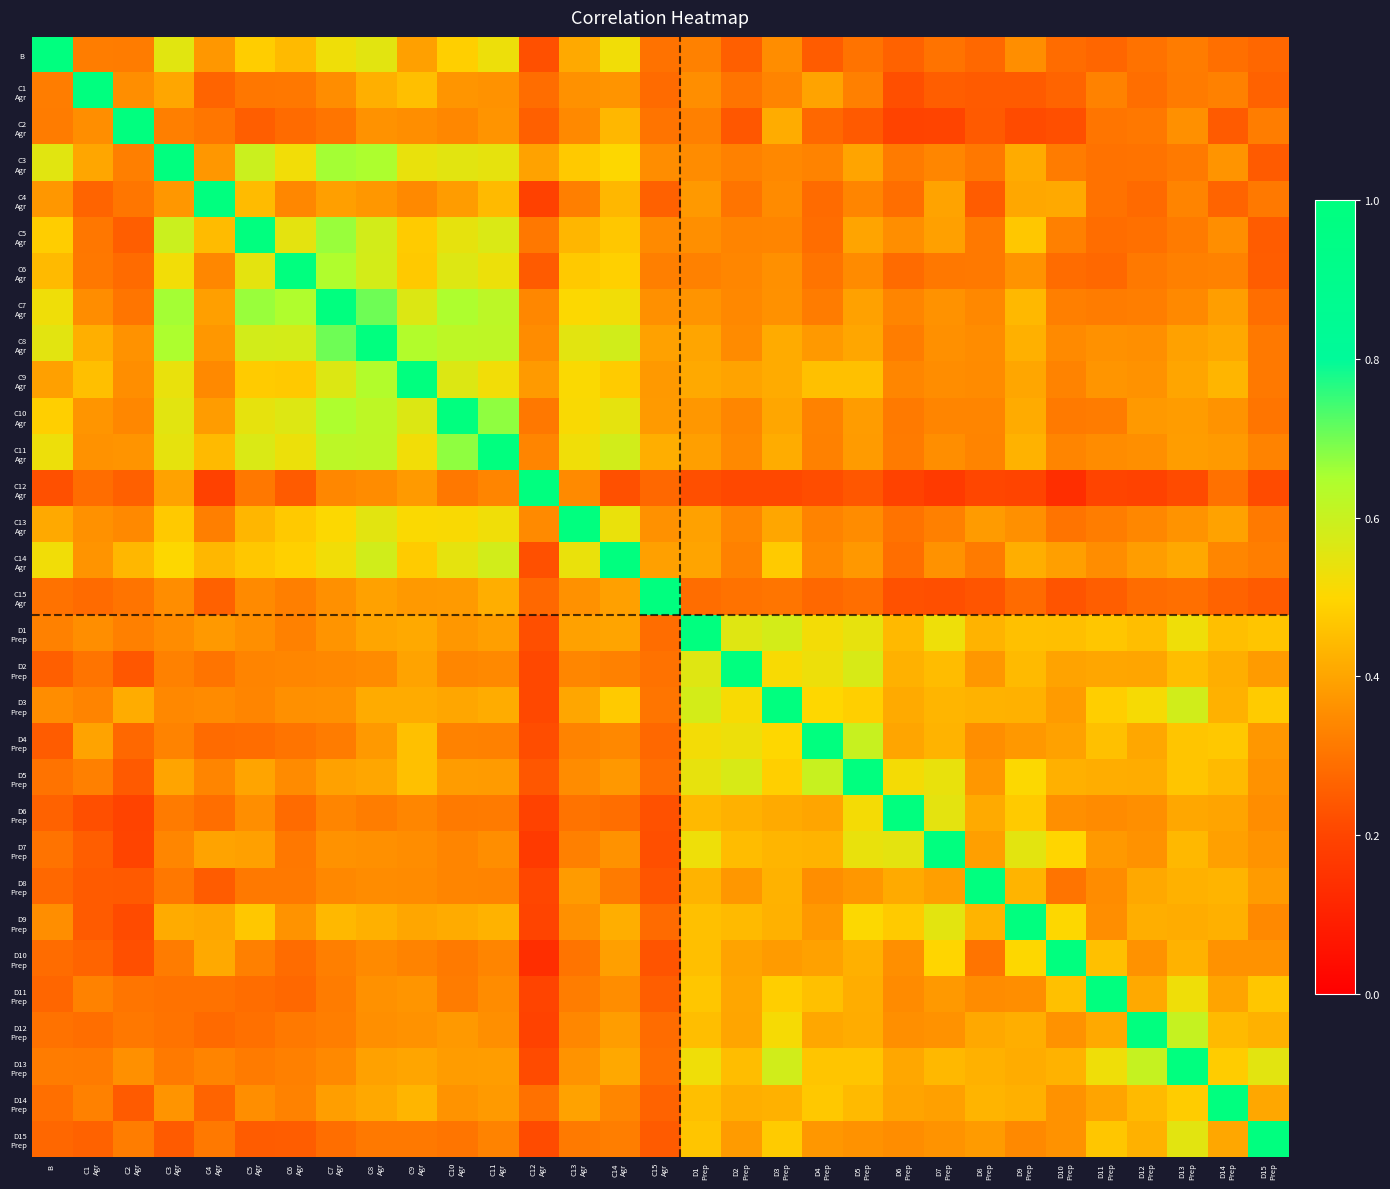

Rank the series by their maximum value, from lowest to highest.

B, C1 Agr, C2 Agr, C3 Agr, C4 Agr, C5 Agr, C6 Agr, C7 Agr, C8 Agr, C9 Agr, C10 Agr, C11 Agr, C12 Agr, C13 Agr, C14 Agr, C15 Agr, D1 Prep, D2 Prep, D3 Prep, D4 Prep, D5 Prep, D6 Prep, D7 Prep, D8 Prep, D9 Prep, D10 Prep, D11 Prep, D12 Prep, D13 Prep, D14 Prep, D15 Prep